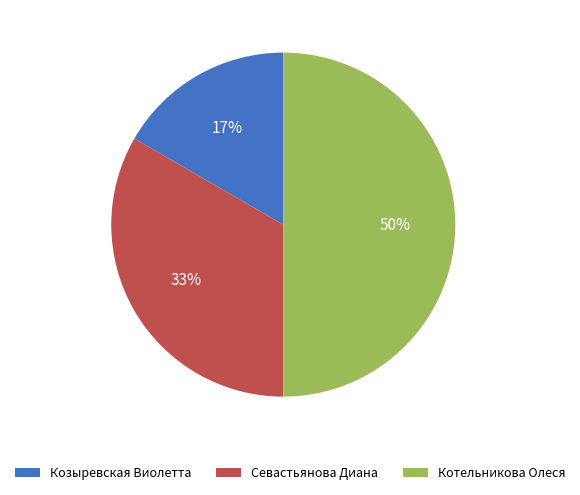

What percentage is the Козыревская Виолетта slice, to the nearest percent?

17%